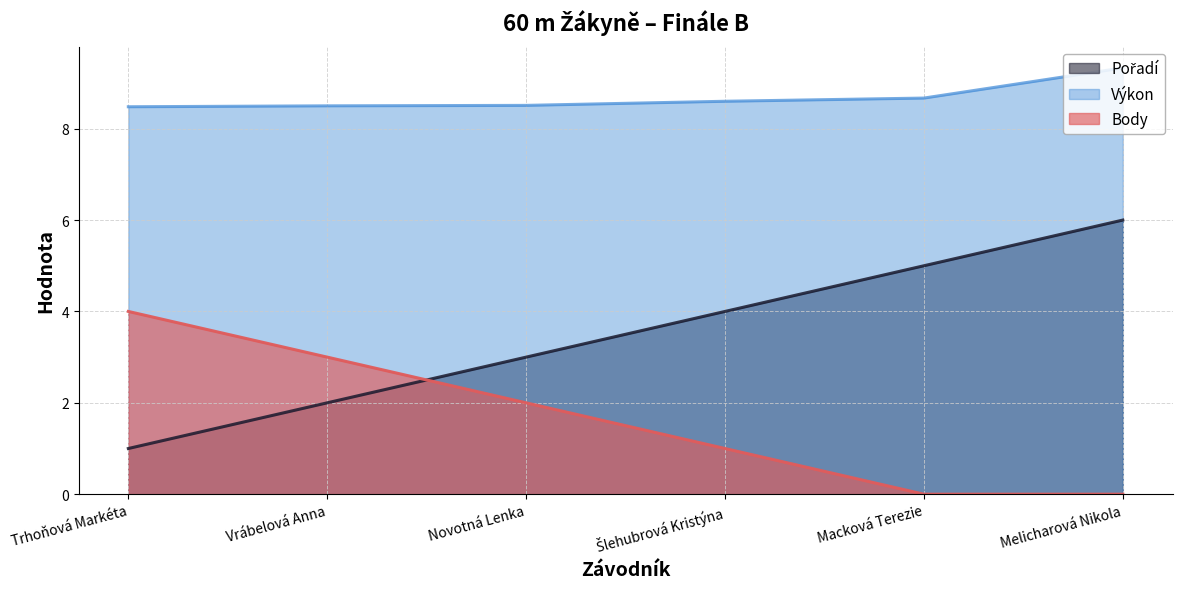

The value of Výkon at Trhoňová Markéta is 5.4. True or false?

False